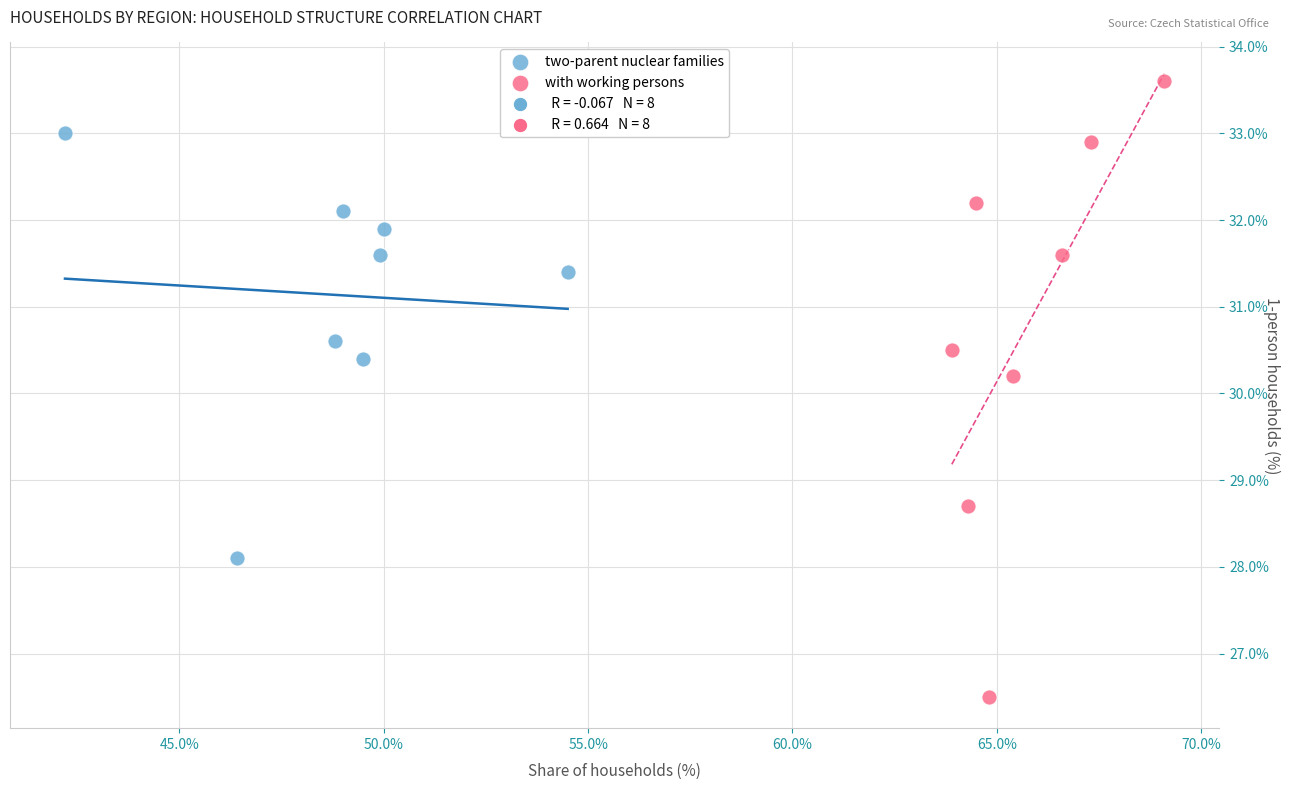

Which series contains the highest Y value?

with working persons